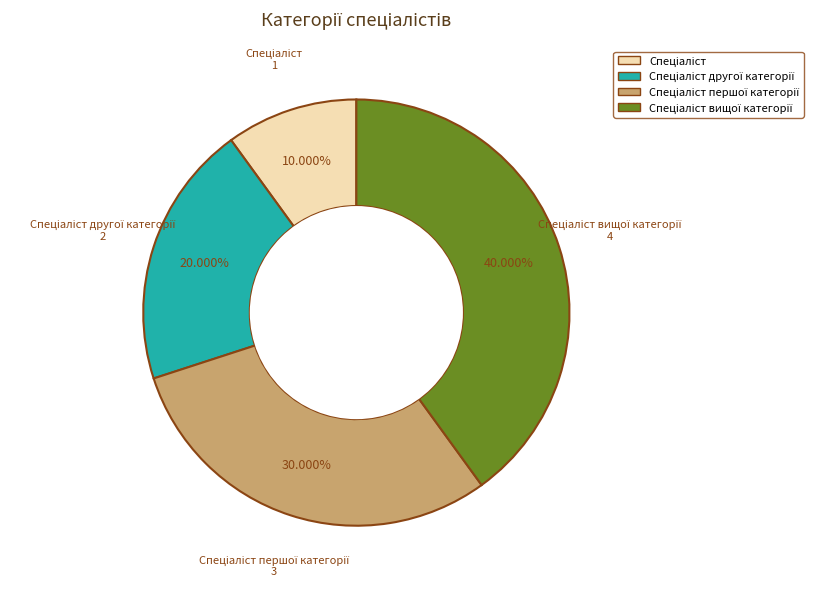

Does any single category account for the majority?

No